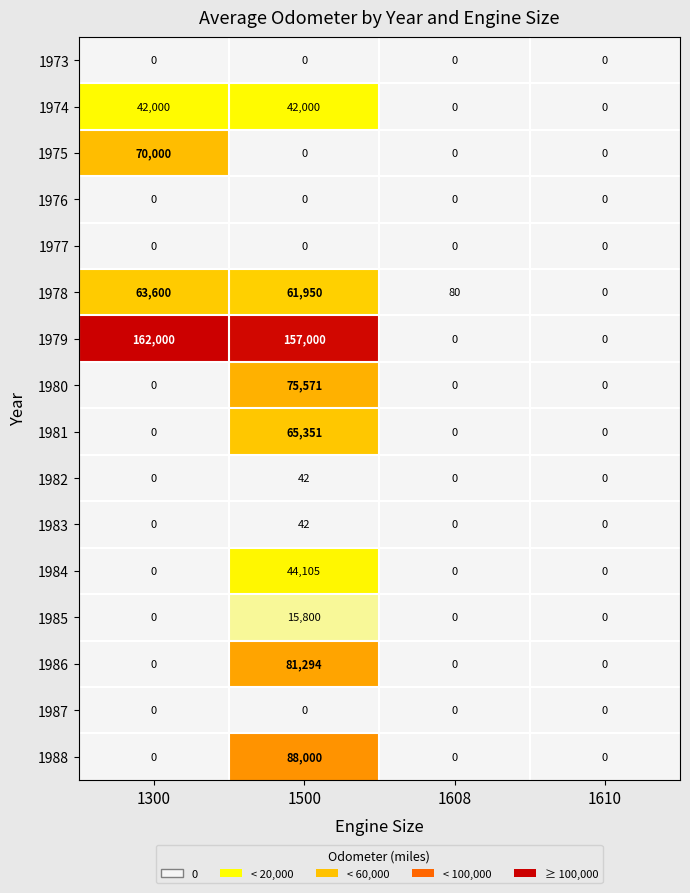

The value of 1973 at 1300 is 0. True or false?

True